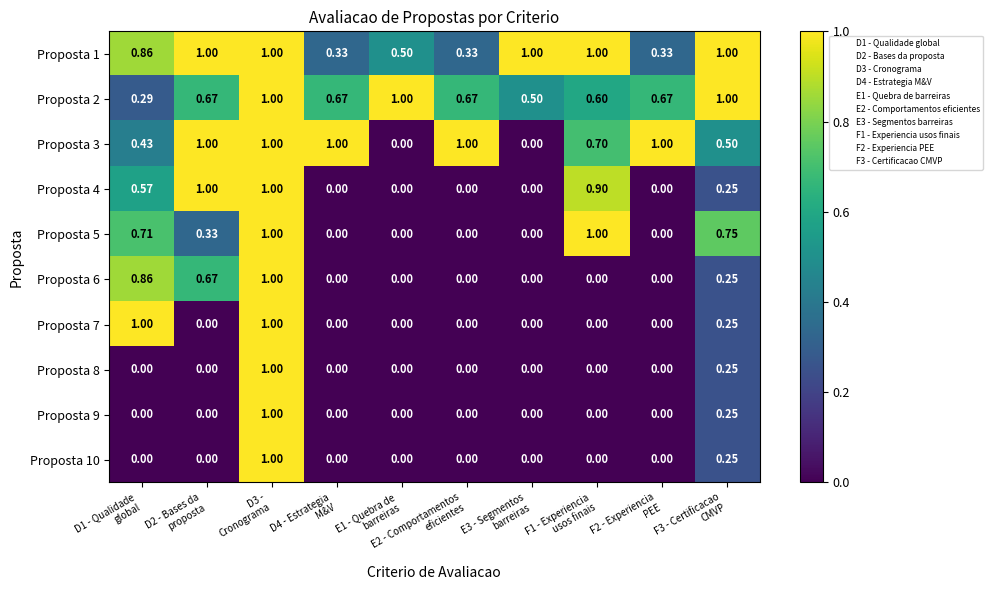

List the series in order of their peak value, highest first.

Proposta 1, Proposta 2, Proposta 3, Proposta 4, Proposta 5, Proposta 6, Proposta 7, Proposta 8, Proposta 9, Proposta 10